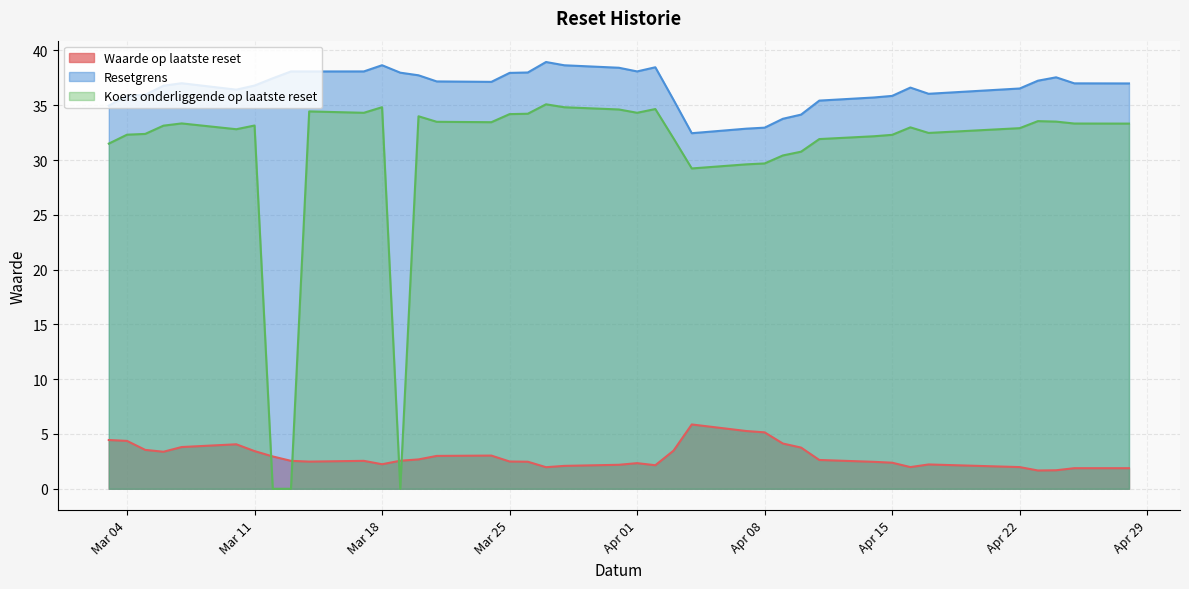

What is the difference between the second highest and minimum values in the Resetgrens series?

6.2